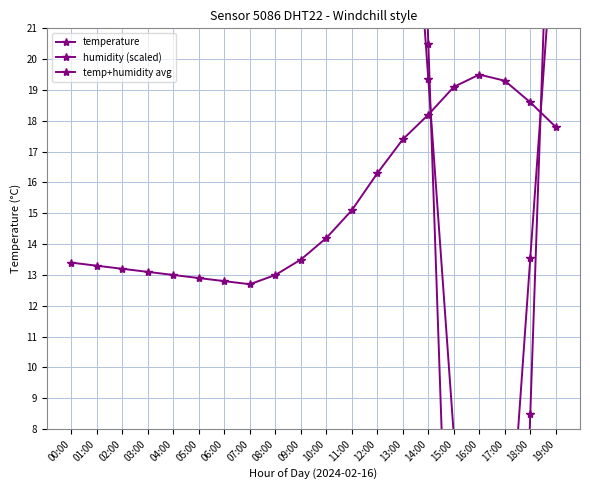

What is the label of the 3rd point from the left?

02:00